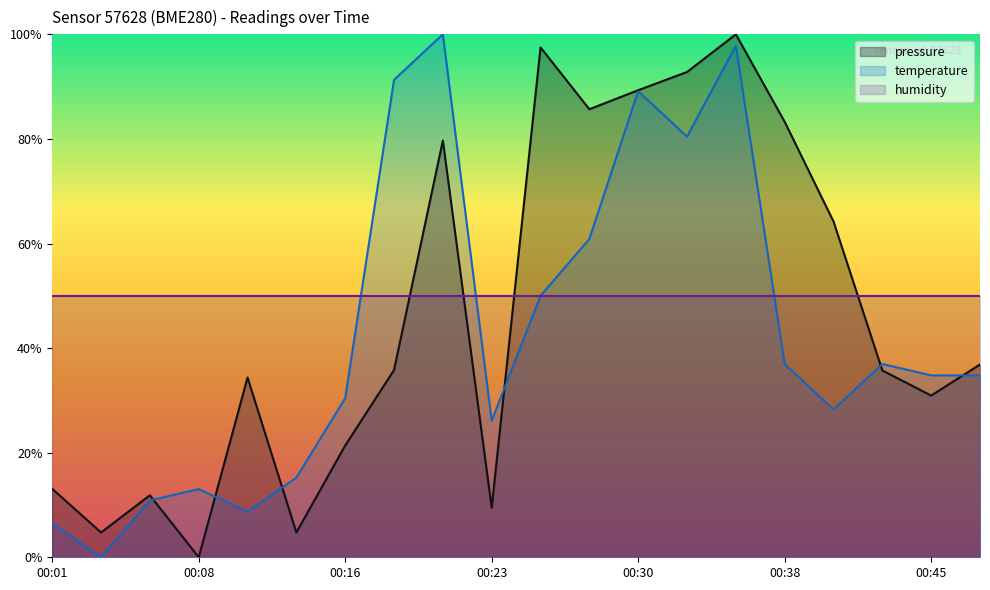

Count the number of data series in this chart.

3